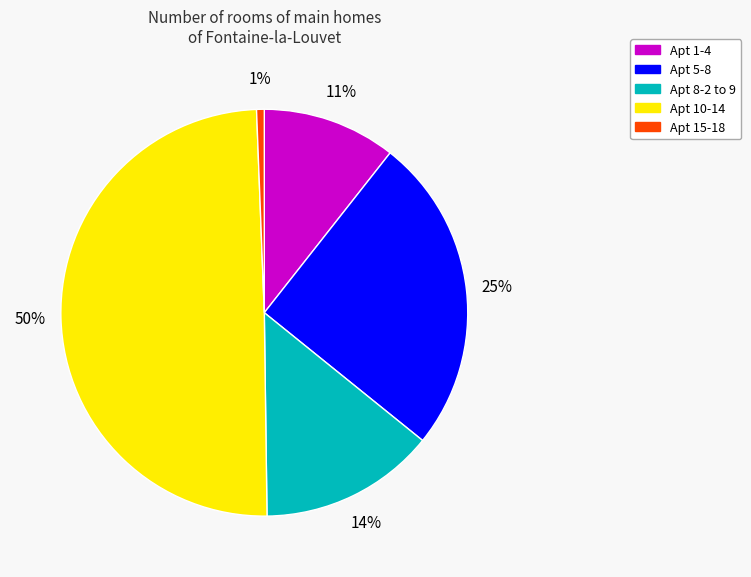

Rank the categories by value from highest to lowest.

Apt 10-14, Apt 5-8, Apt 8-2 to 9, Apt 1-4, Apt 15-18